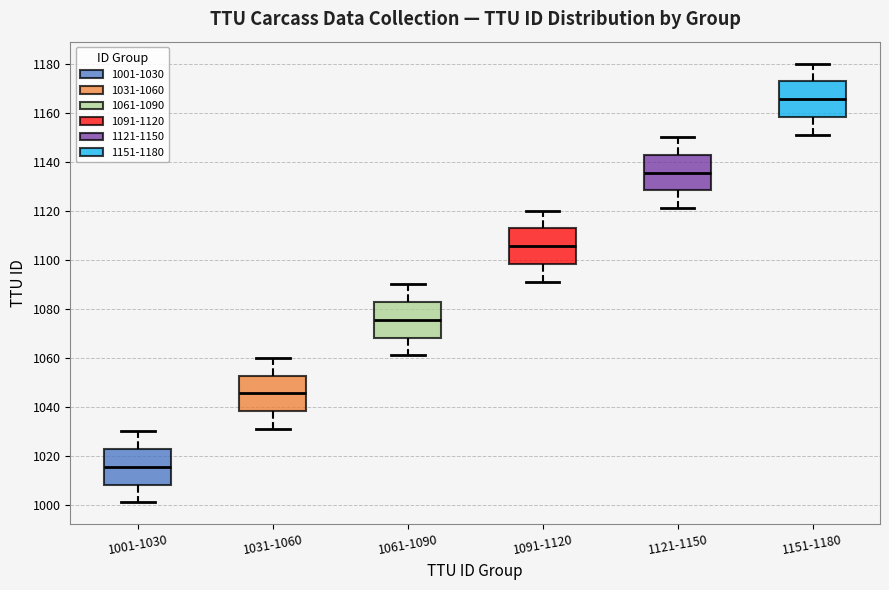

Reading left to right, read every box against the y-axis: the position of its median line, the range the box covers, and the ends of its whiskers. The values are not printed on the chart, so give them approximately, as read against the axis.

1001-1030: median 1016, box 1008 to 1022, whiskers 1002 to 1030
1031-1060: median 1046, box 1038 to 1052, whiskers 1032 to 1060
1061-1090: median 1076, box 1068 to 1082, whiskers 1062 to 1090
1091-1120: median 1106, box 1098 to 1112, whiskers 1092 to 1120
1121-1150: median 1136, box 1128 to 1142, whiskers 1122 to 1150
1151-1180: median 1166, box 1158 to 1172, whiskers 1152 to 1180